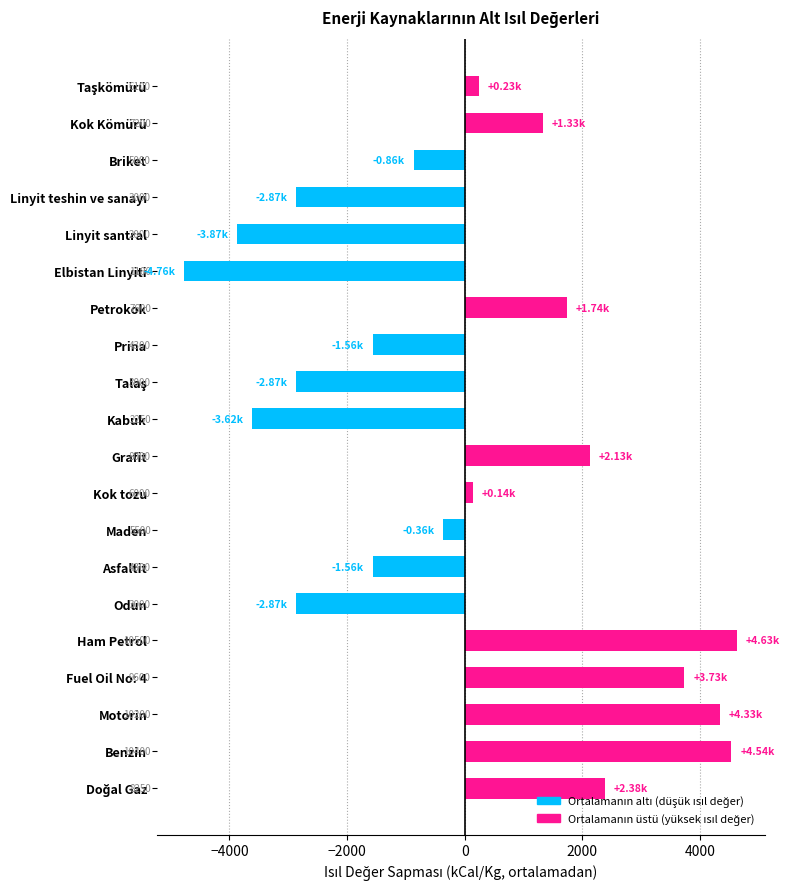

How many bars are there in total?

20